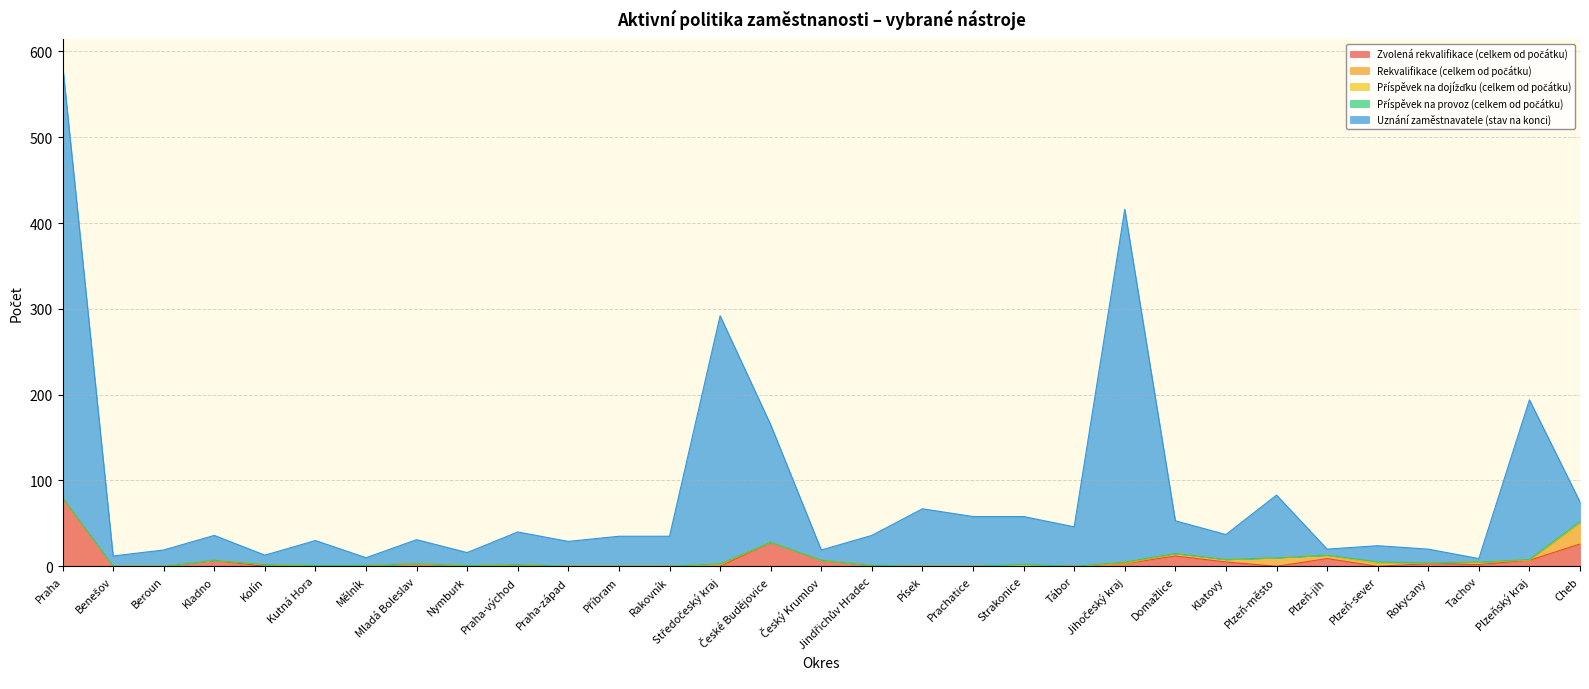

What is the total value across all series at Tachov?

9